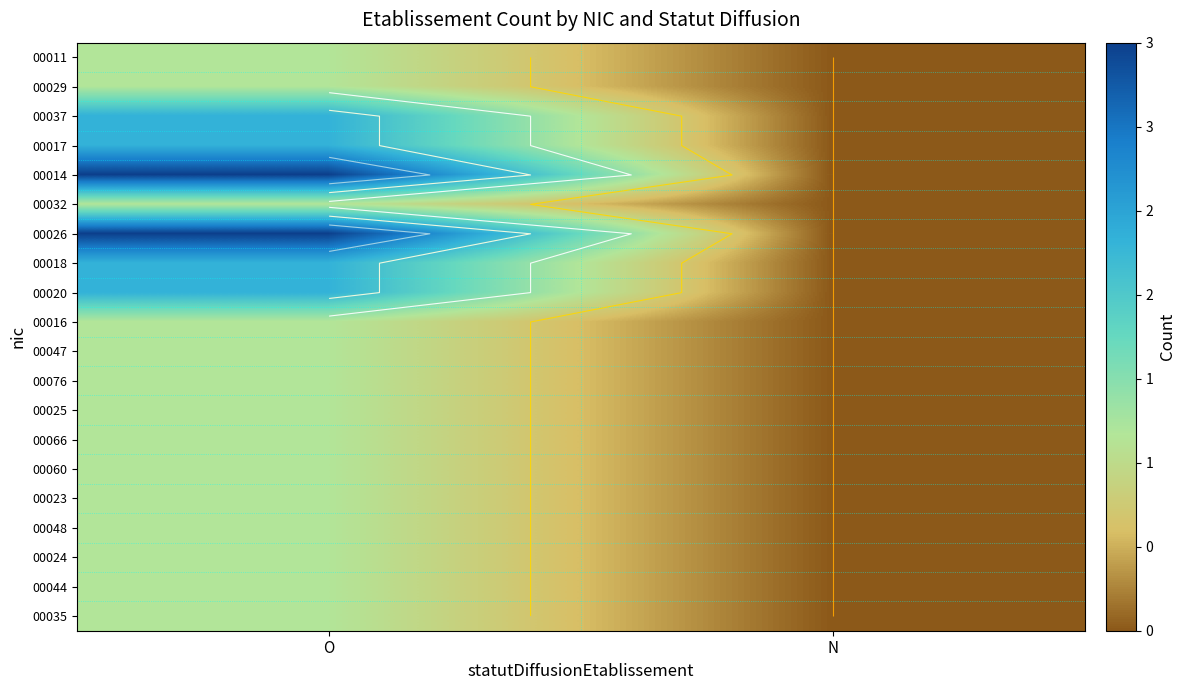

Is it true that 00048 equals 1 at O?

True